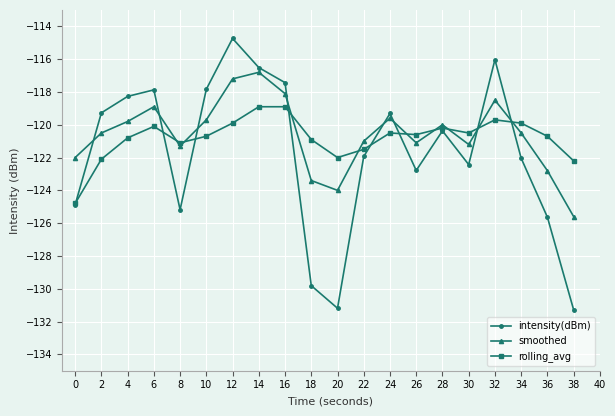

At 6, list the series in order from largest to smallest.

intensity(dBm), smoothed, rolling_avg